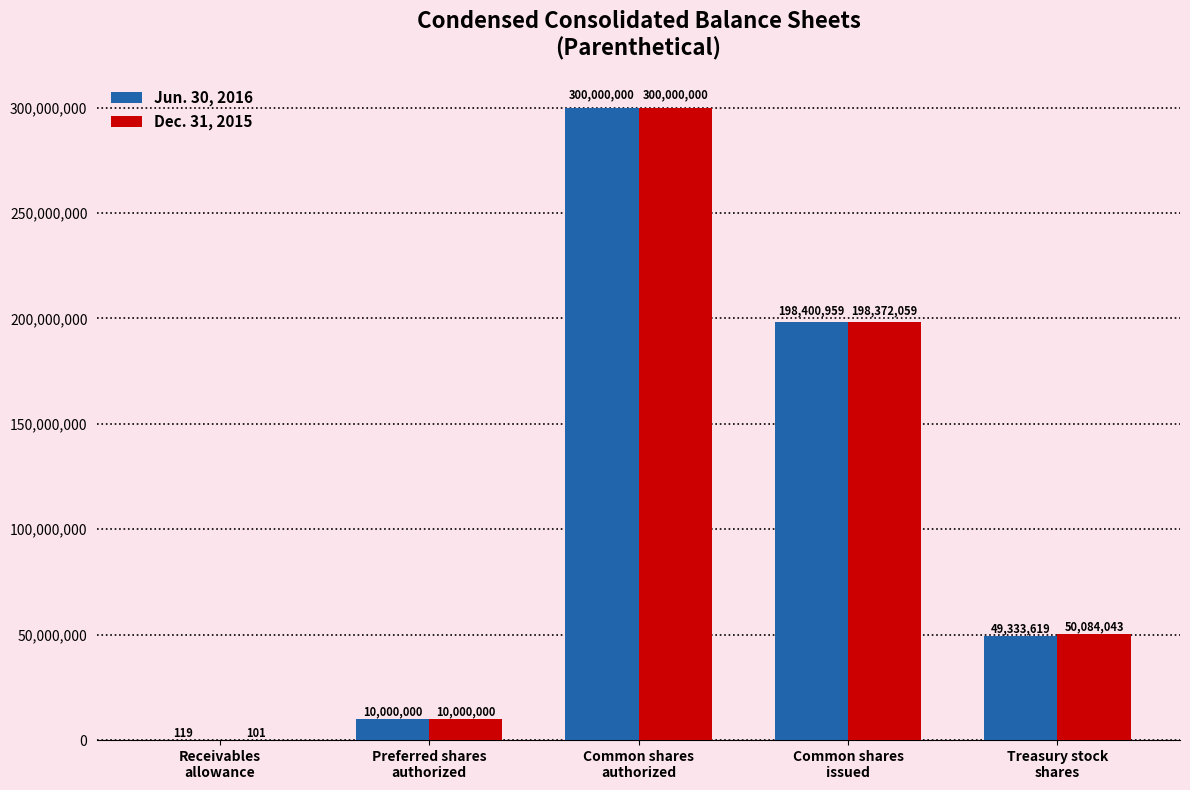

What is the maximum value shown in the chart?

300000000